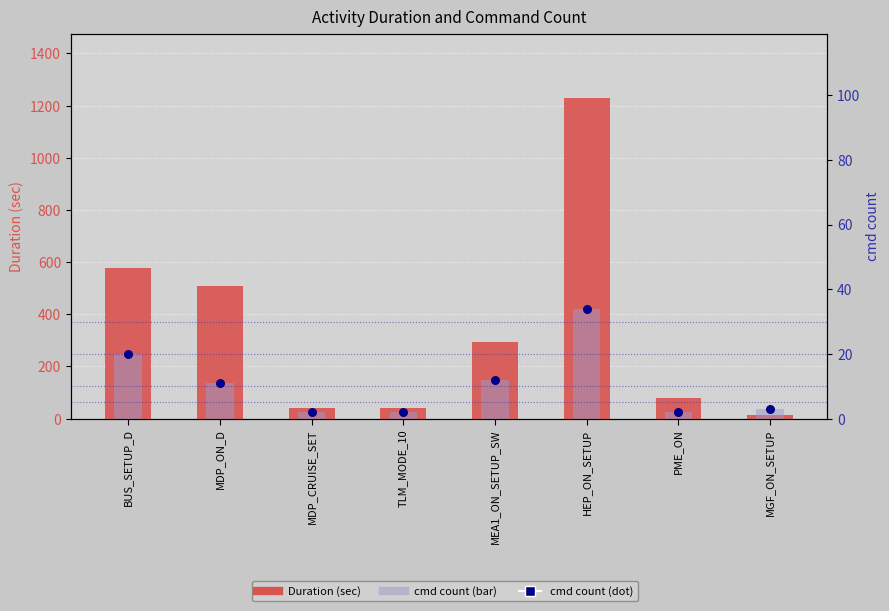

Which series has the largest Y range (max minus min)?

Duration (sec)